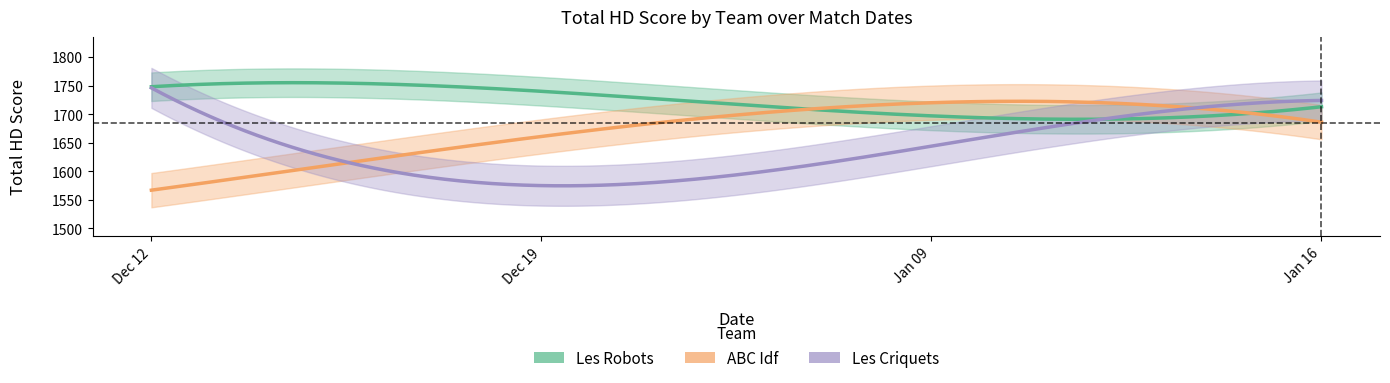

Is this an area chart (filled region under the line)?

No